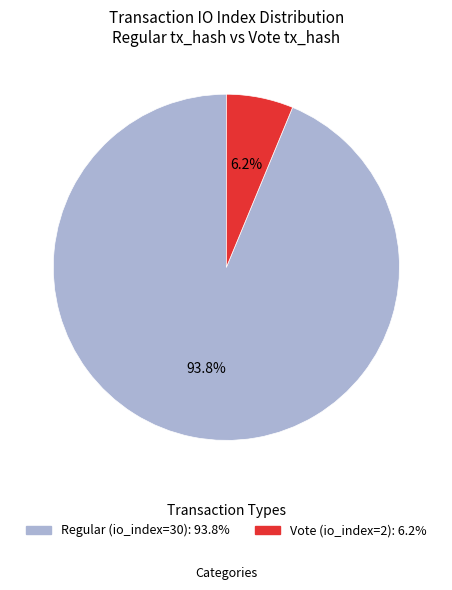

Combined, do Vote (io_index=2) and Regular (io_index=30) account for over 50%?

Yes